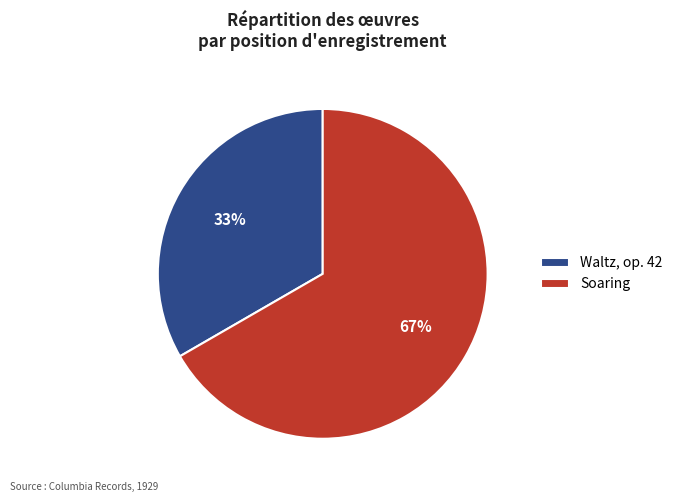

Does any single category account for the majority?

Yes